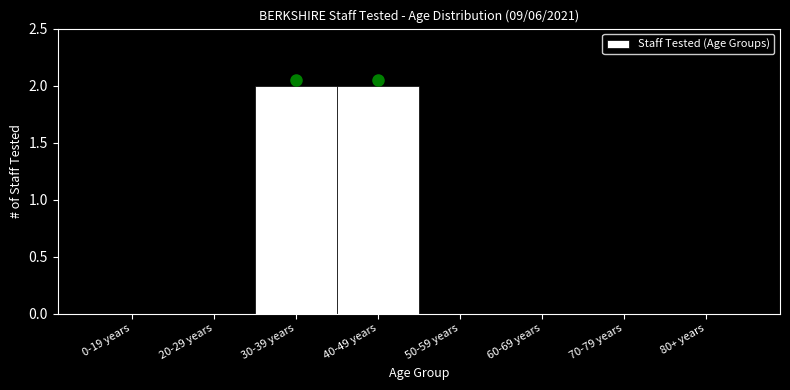

Reading left to right, list all the values displayed in this chart.

0-19 years=0	20-29 years=0	30-39 years=2	40-49 years=2	50-59 years=0	60-69 years=0	70-79 years=0	80+ years=0